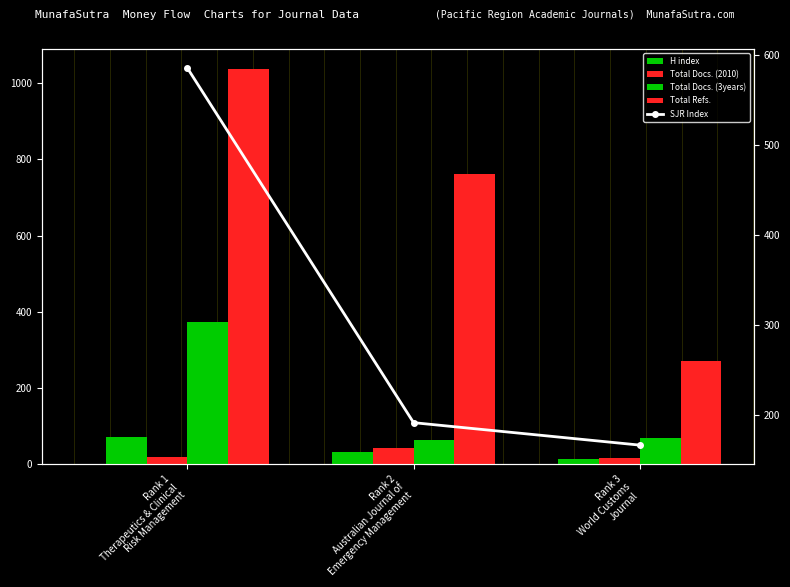

At which label does SJR Index reach its peak?

Rank 1
Therapeutics & Clinical
Risk Management